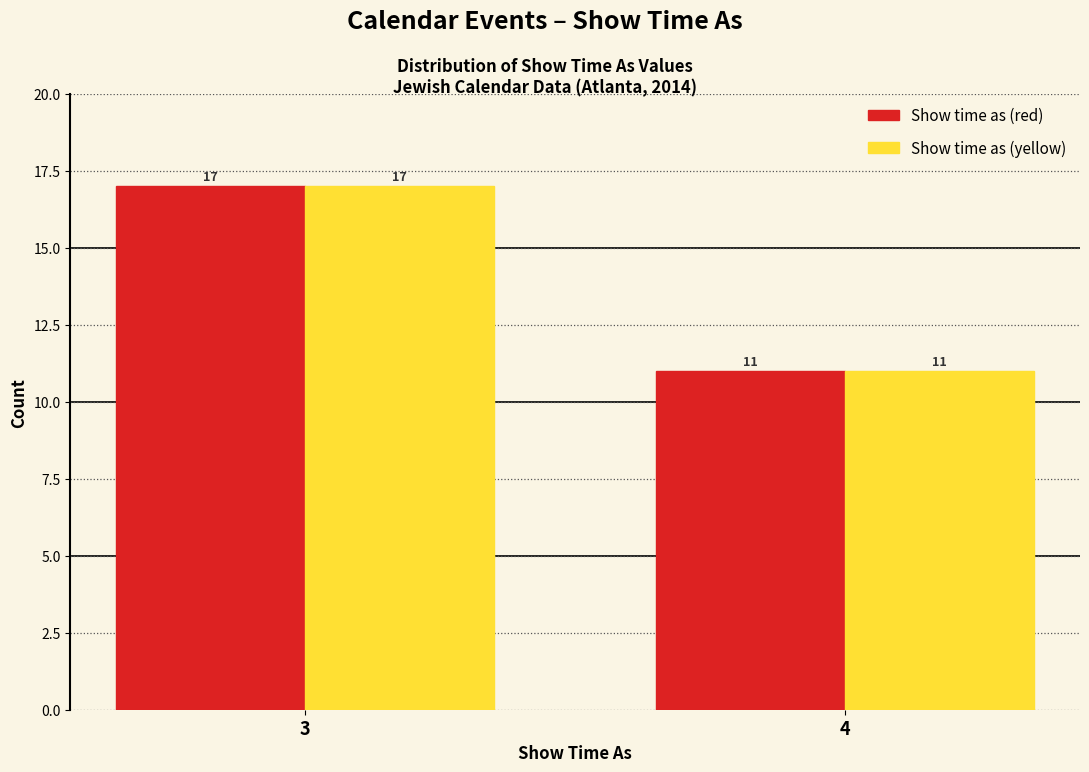

Reading left to right, extract all data points from this chart.

Show time as (red): 3=17	4=11
Show time as (yellow): 3=17	4=11